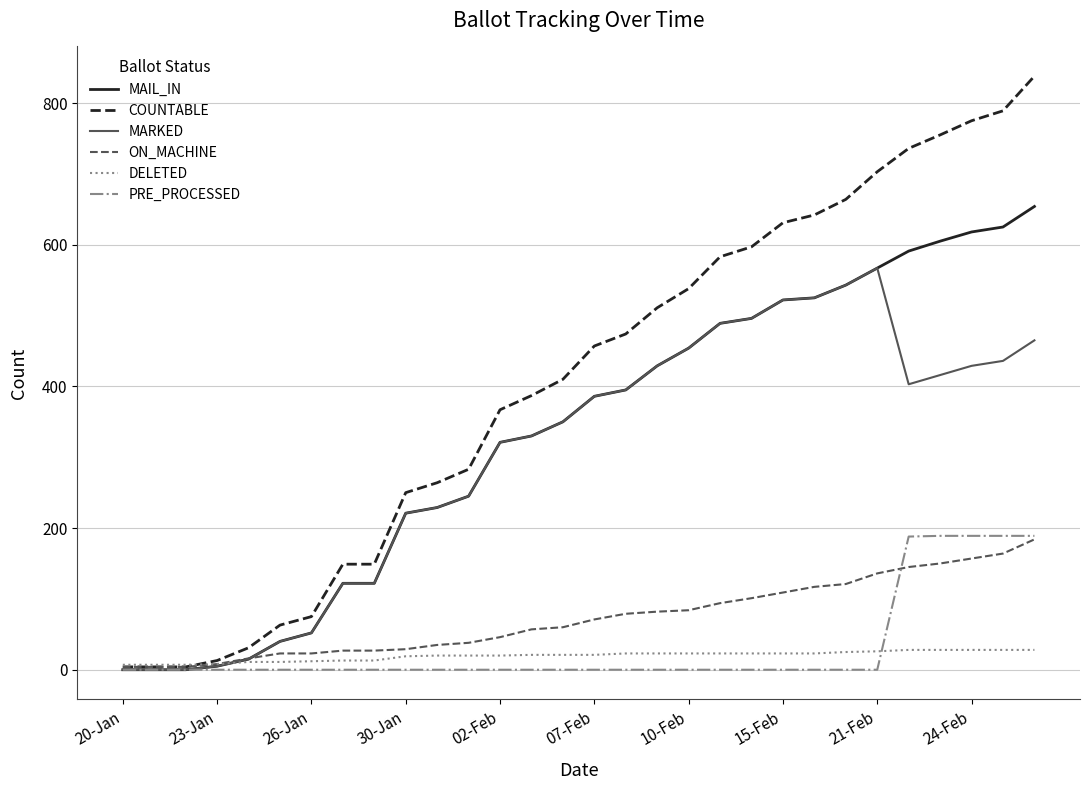

Which series has the largest range (max minus min)?

COUNTABLE